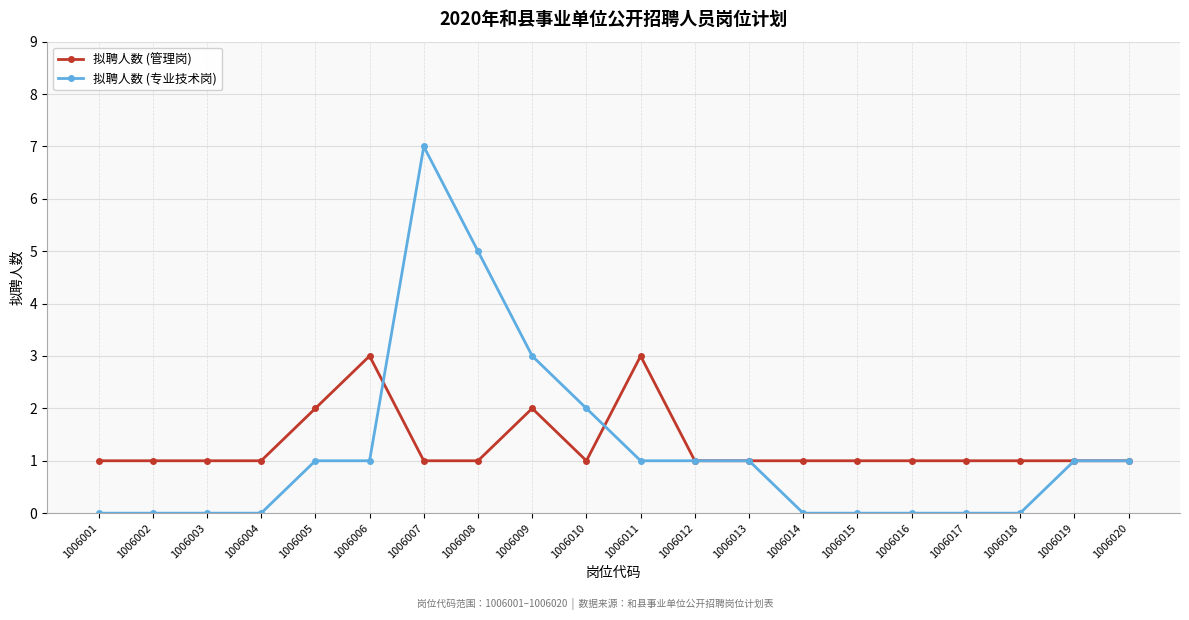

What is the total value across all series at 1006009?

5